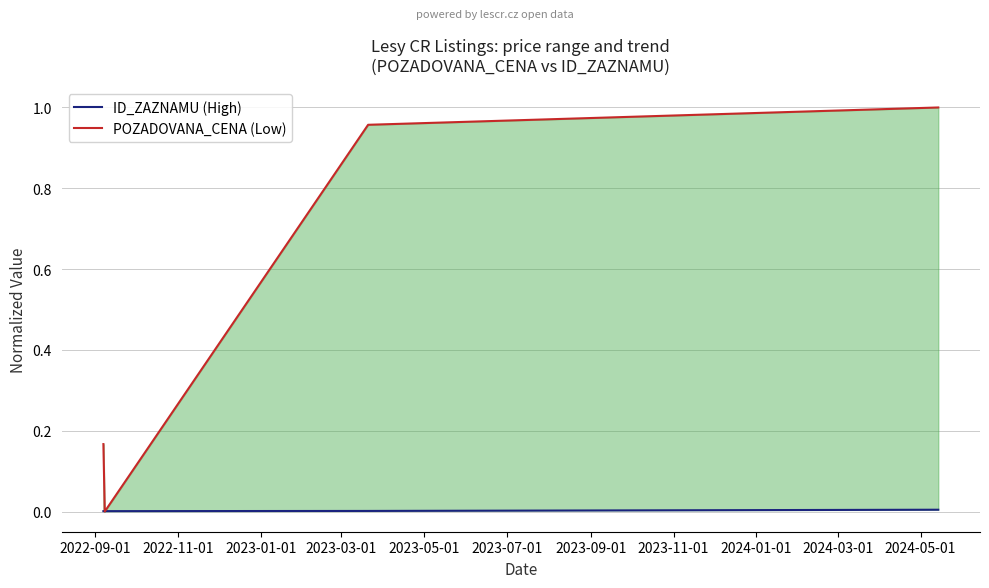

List the series in order of their overall mean, lowest first.

ID_ZAZNAMU (High), POZADOVANA_CENA (Low)